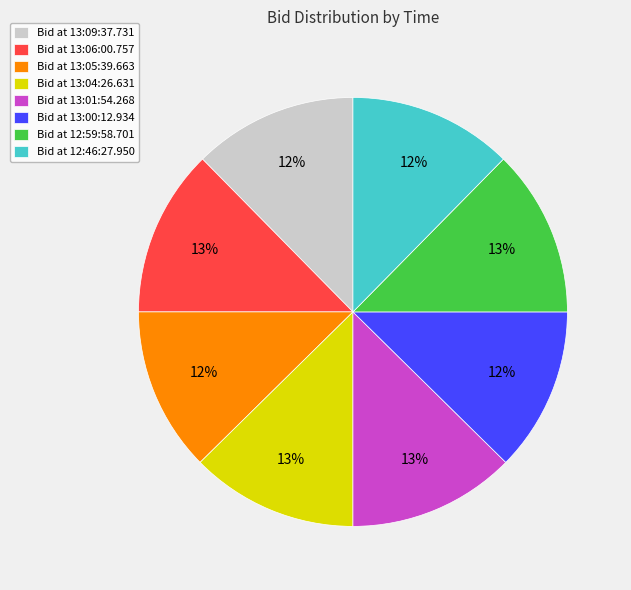

Does any single category account for the majority?

No